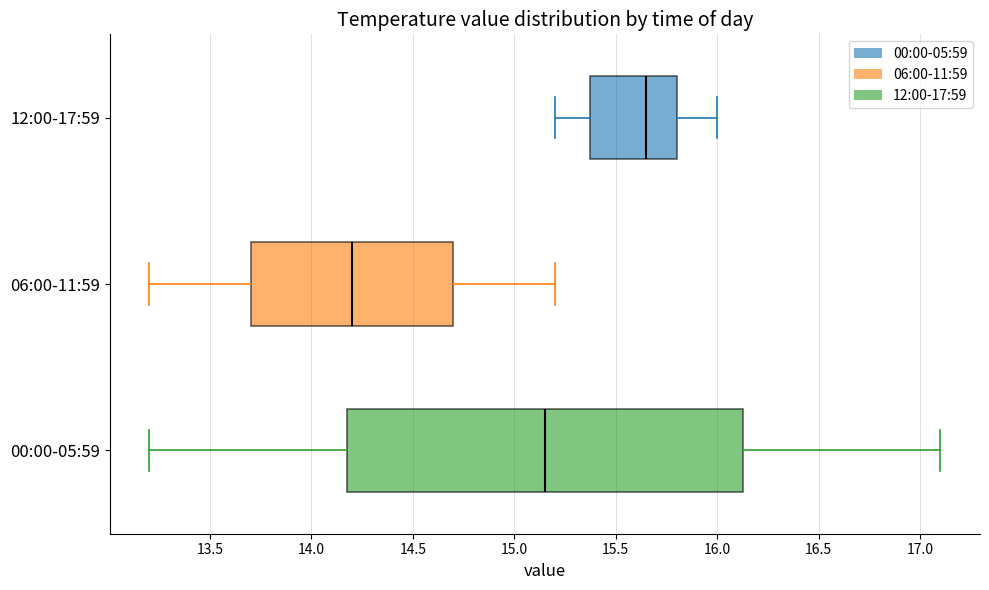

Which box's median line is the furthest to the right?

12:00-17:59